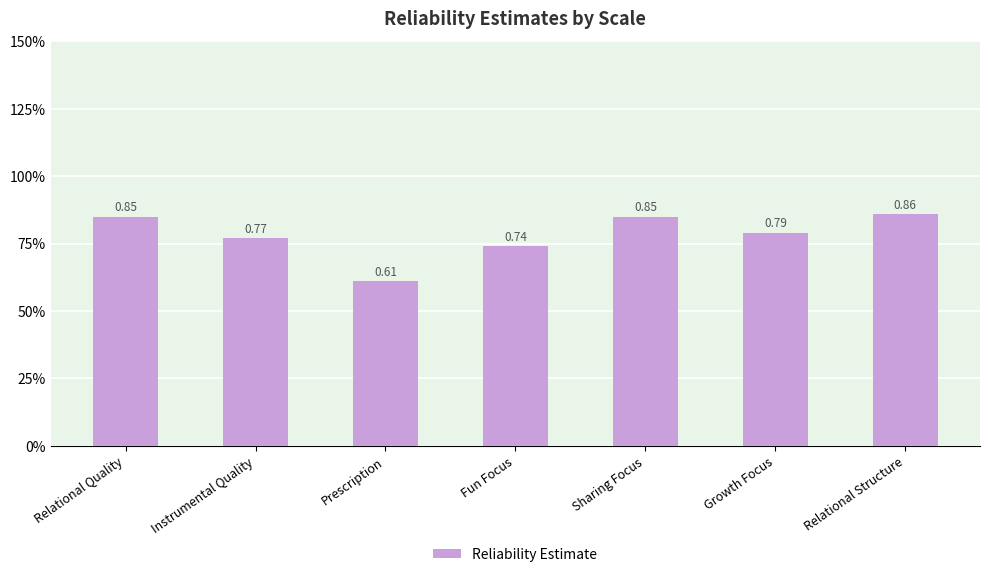

Which category has the highest value across all series?

Relational Structure